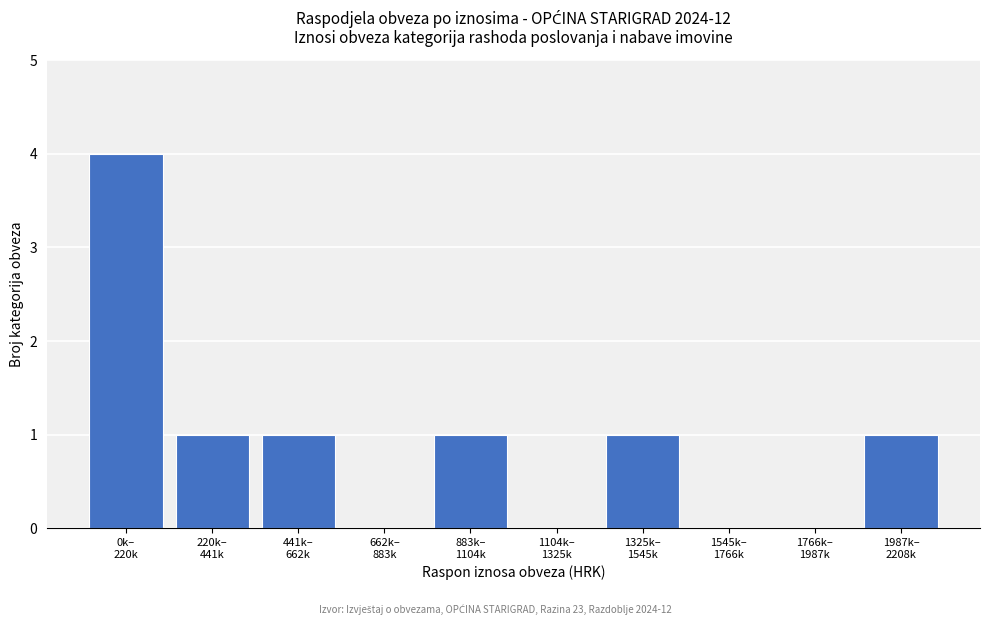

What is the sum of all values?

9